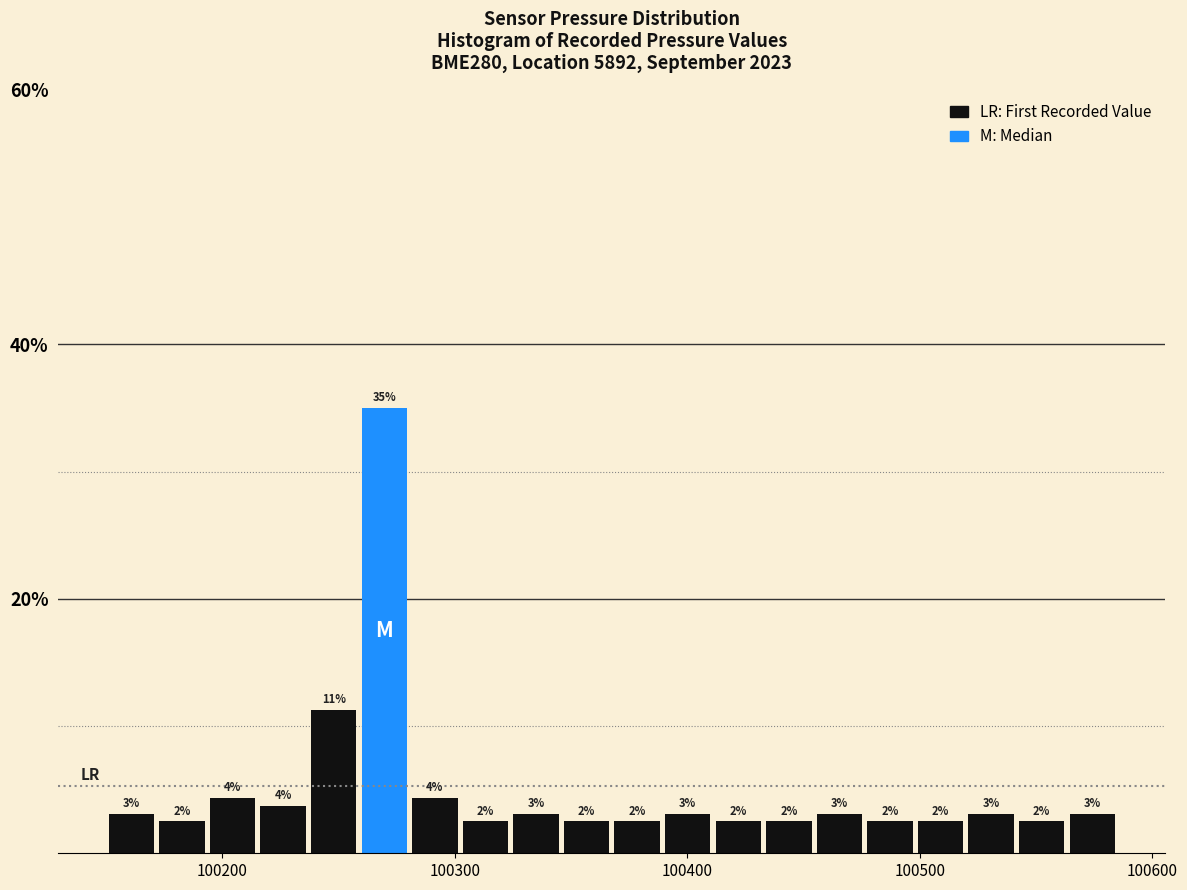

Around what value on the x-axis is the tallest bar? Give the approximate position of its centre, as read against the axis.

100270